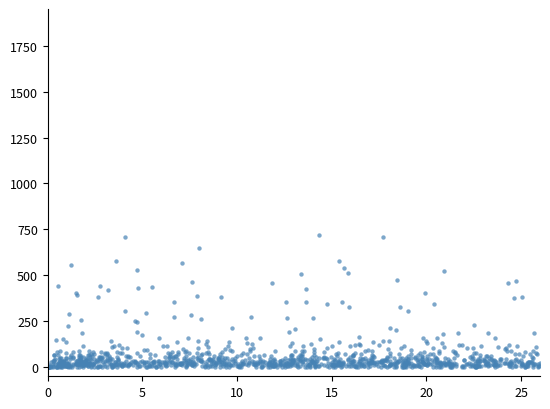

What is the range of X values (max minus min)?

26.0